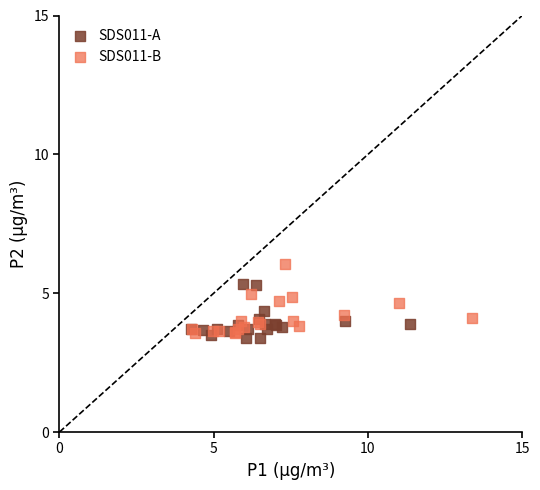

What are all the series names shown in the legend?

SDS011-A, SDS011-B